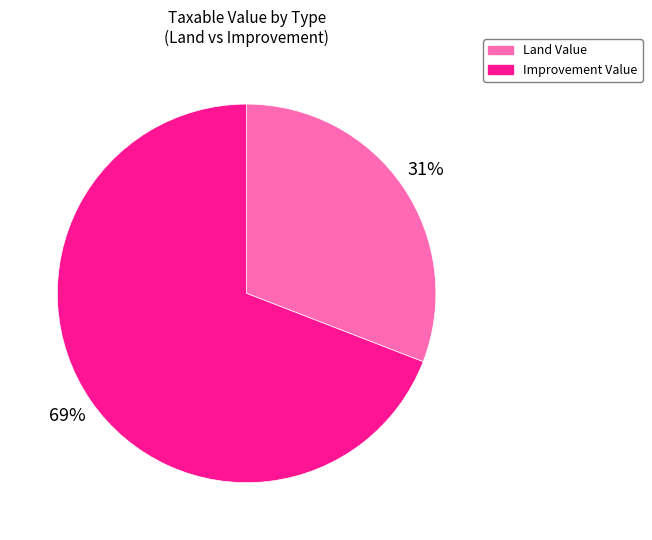

Does any single category account for the majority?

Yes